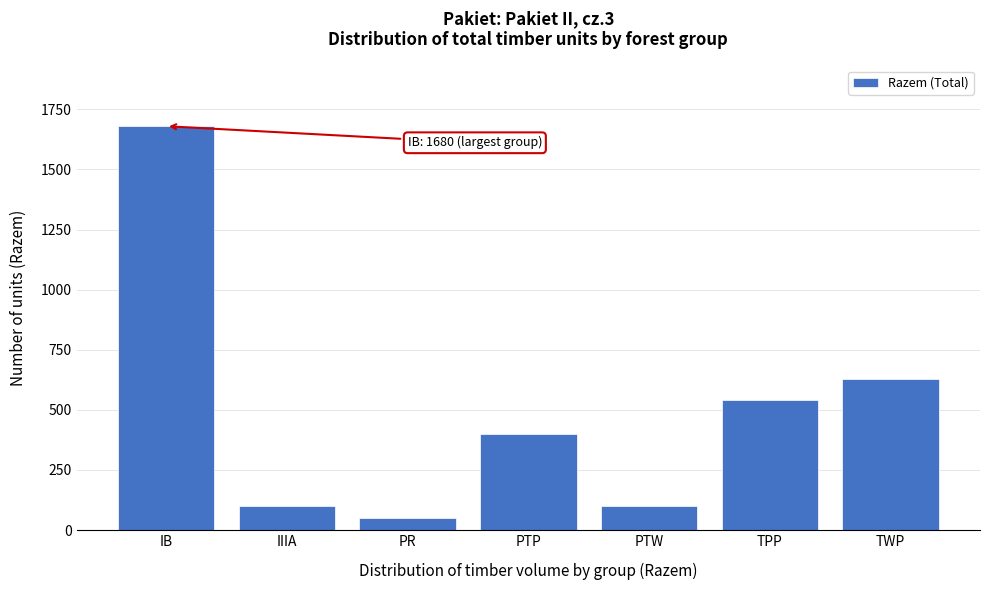

At which label is the value closest to 865?

TWP